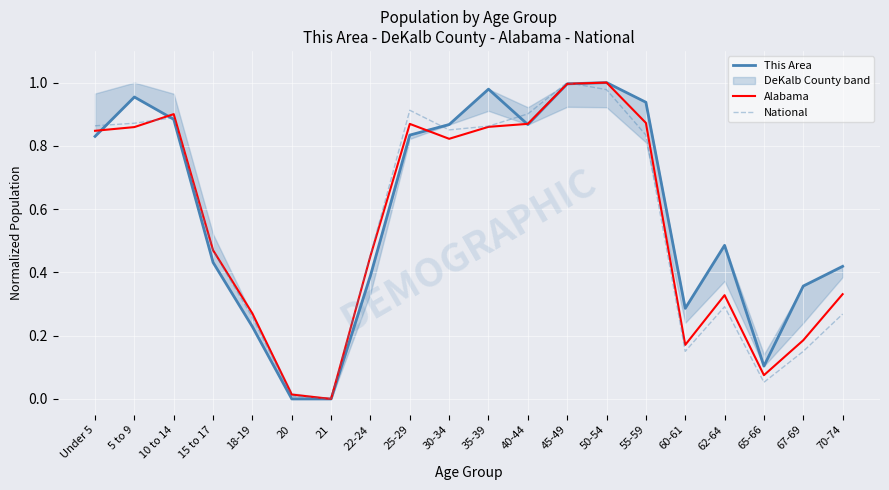

Reading left to right, extract all data points from this chart.

This Area: 0.8	1.0	0.9	0.4	0.2	0.0	0.0	0.4	0.8	0.9	1.0	0.9	1.0	1.0	0.9	0.3	0.5	0.1	0.4	0.4
Alabama: 0.8	0.9	0.9	0.5	0.3	0.0	0.0	0.5	0.9	0.8	0.9	0.9	1.0	1.0	0.9	0.2	0.3	0.1	0.2	0.3
National: 0.9	0.9	0.9	0.5	0.3	0.0	0.0	0.5	0.9	0.9	0.9	0.9	1.0	1.0	0.8	0.2	0.3	0.1	0.2	0.3